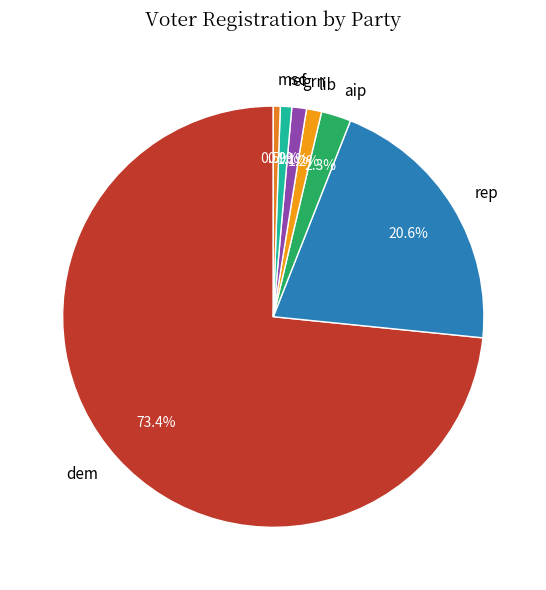

How many slices are in this pie chart?

7